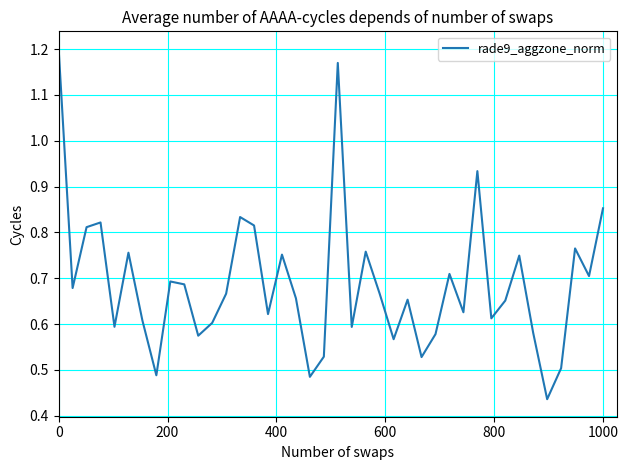

How many lines are shown in the chart?

1